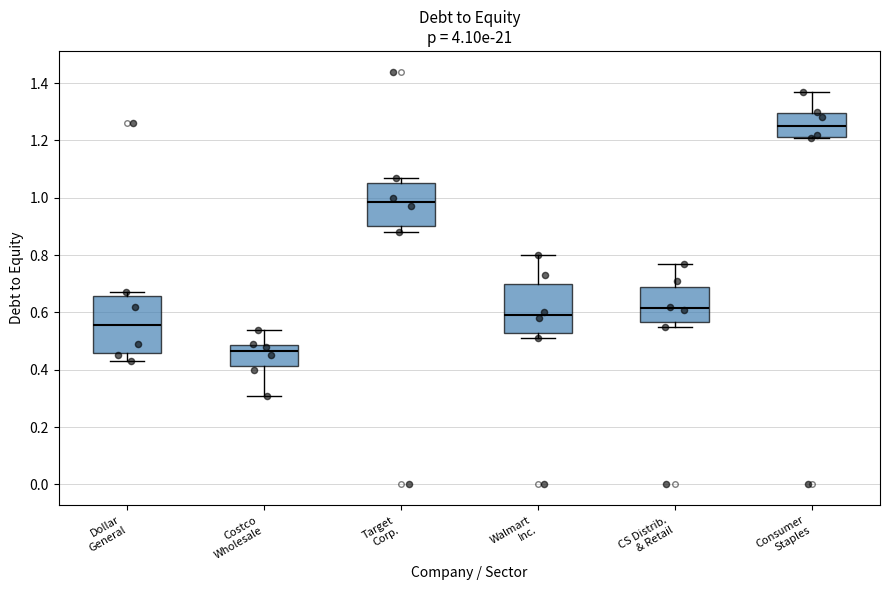

Where is the lower edge of the box for CS Distrib. & Retail on the y-axis? The values are not printed on the chart, so give them approximately, as read against the axis.

0.56